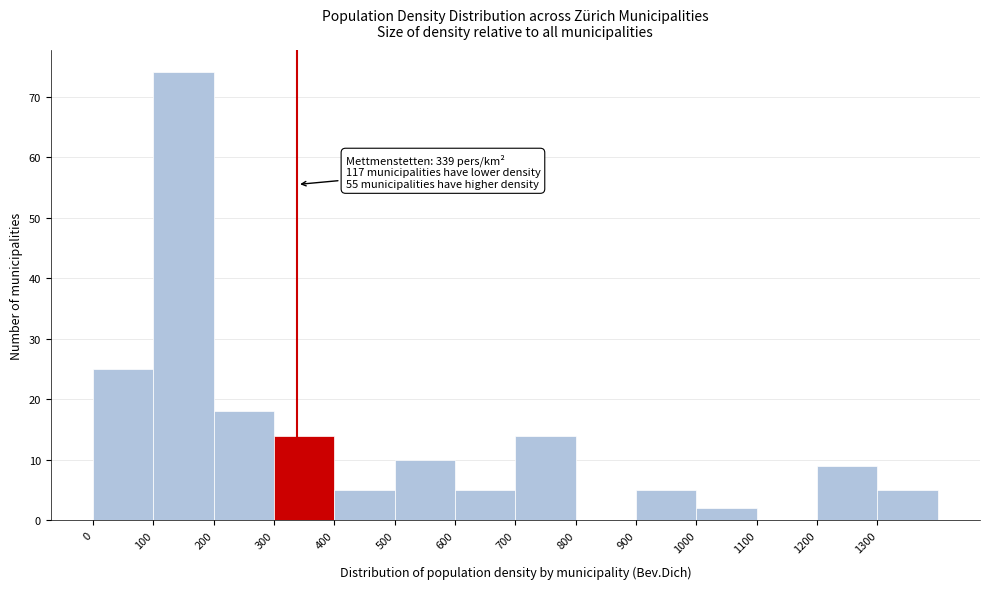

Over which range of the x-axis is the bar tallest?

100 to 200